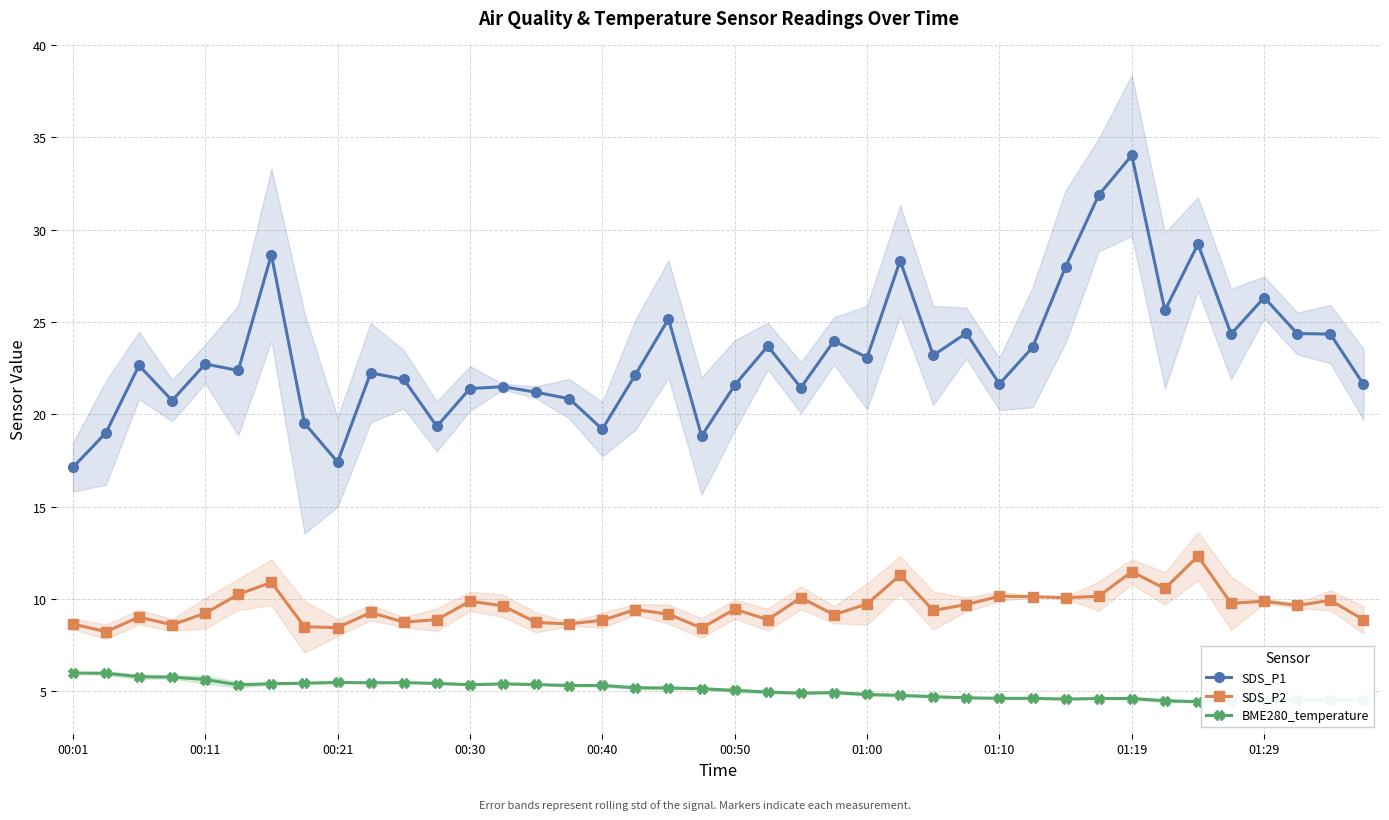

What is the maximum value for BME280_temperature?

6.0